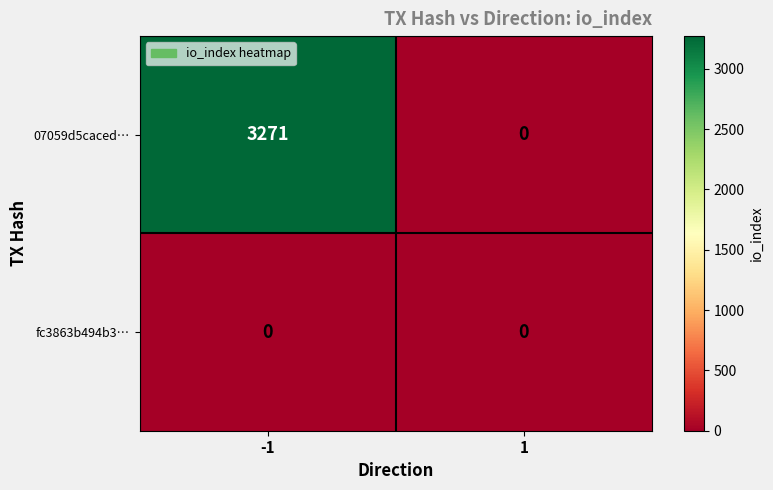

Reading left to right, list all the values displayed in this chart.

07059d5caced…: 3271	0
fc3863b494b3…: 0	0